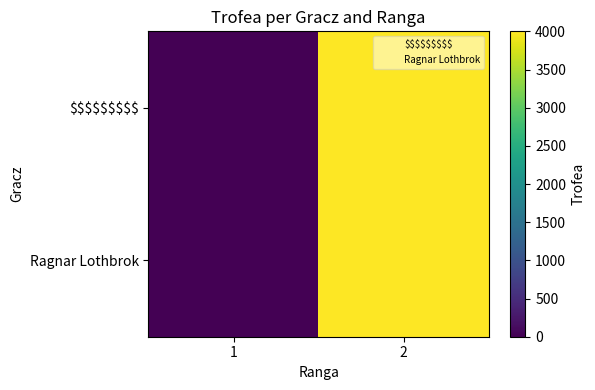

Between 2 and 1, which is larger?

2